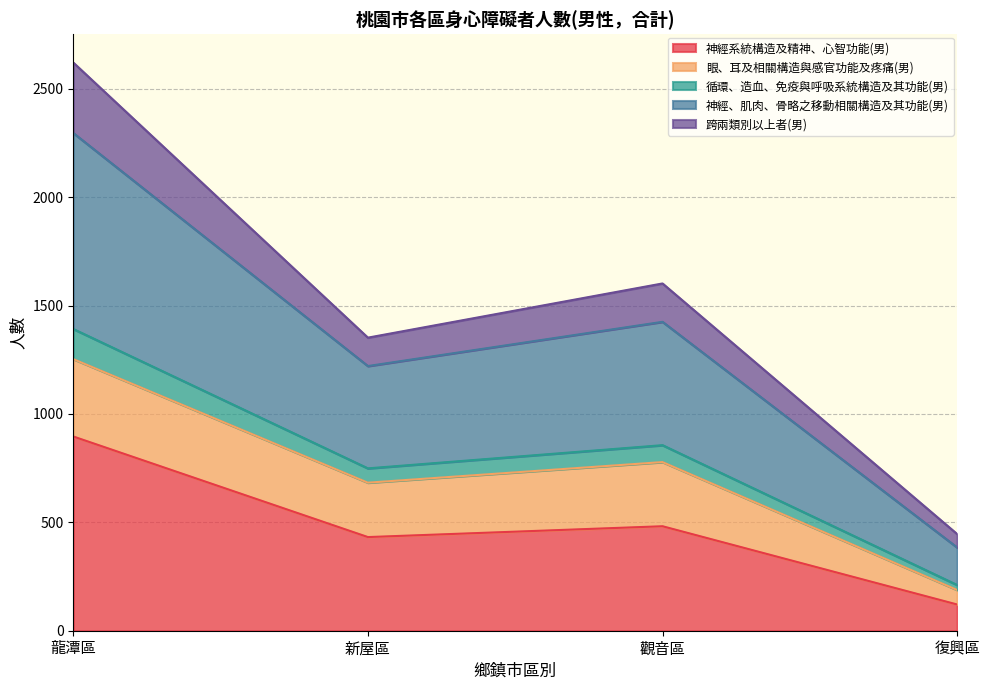

At which category is the sum across all series the highest?

龍潭區